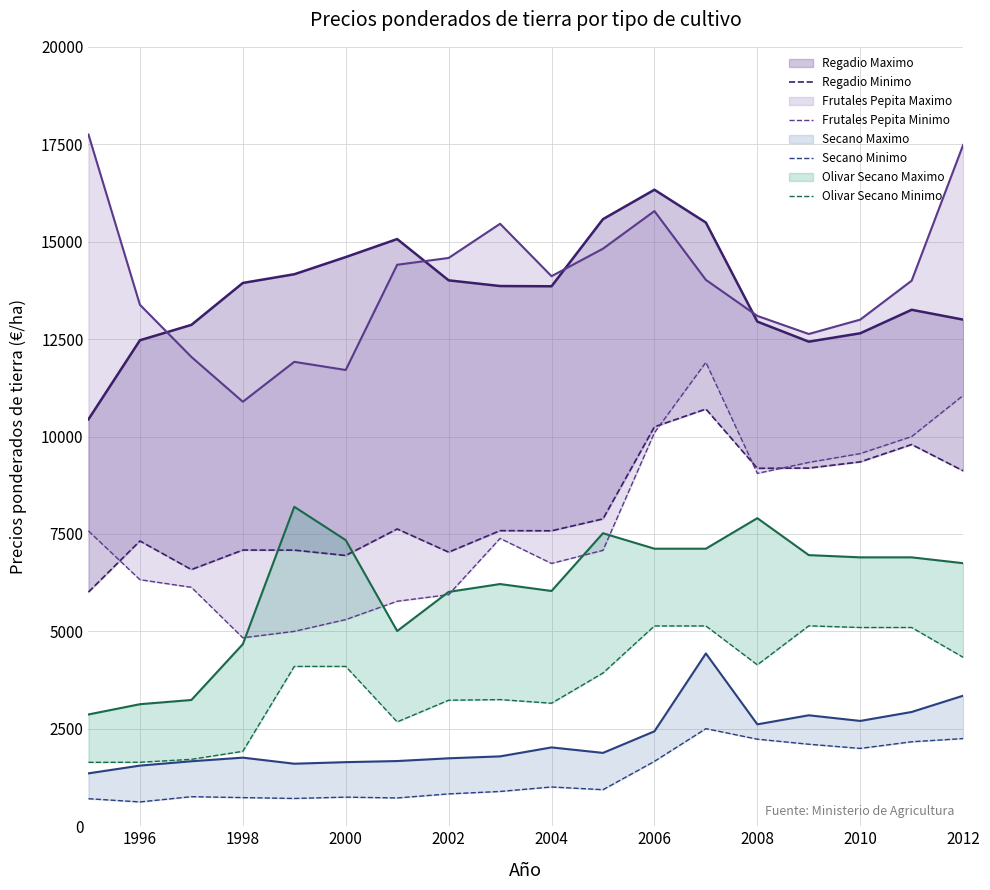

True or false: Frutales Pepita Minimo and Secano Minimo cross at least once.

False